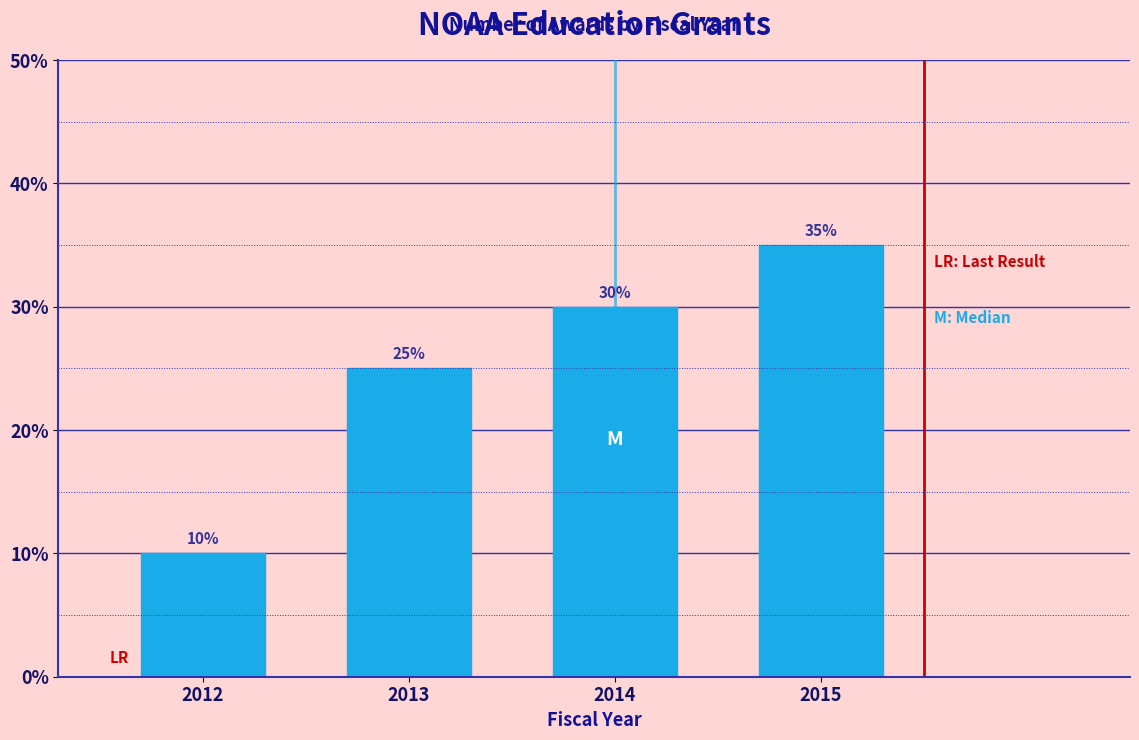

Reading left to right, extract all data points from this chart.

2012=10	2013=25	2014=30	2015=35